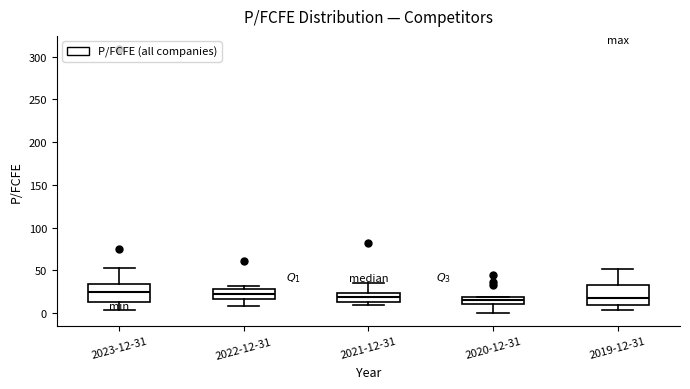

Where does the median line of the box for 2019-12-31 sit on the y-axis? The values are not printed on the chart, so give them approximately, as read against the axis.

20